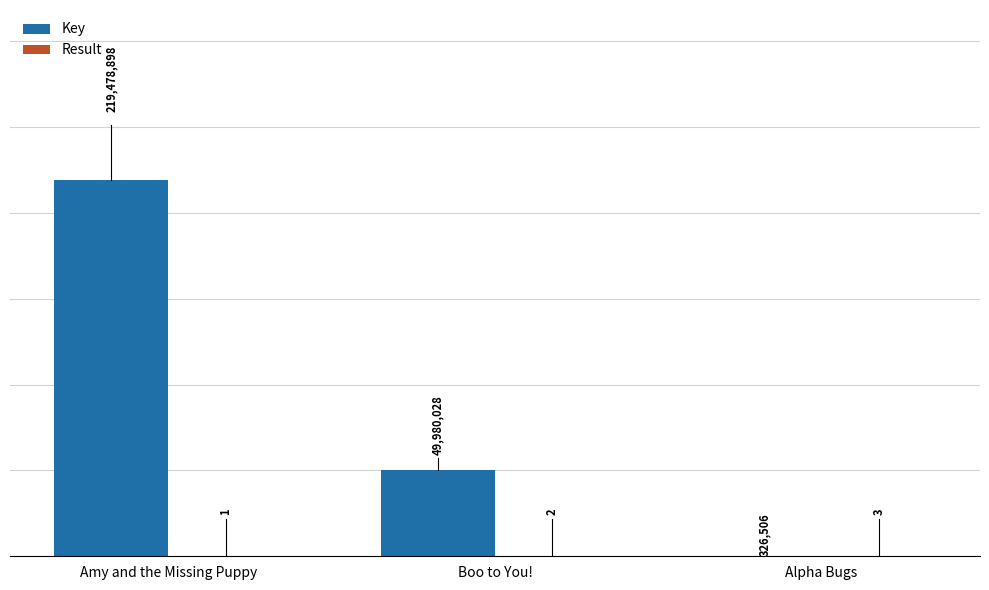

Where is Key nearest to the value 109902702?

Boo to You!